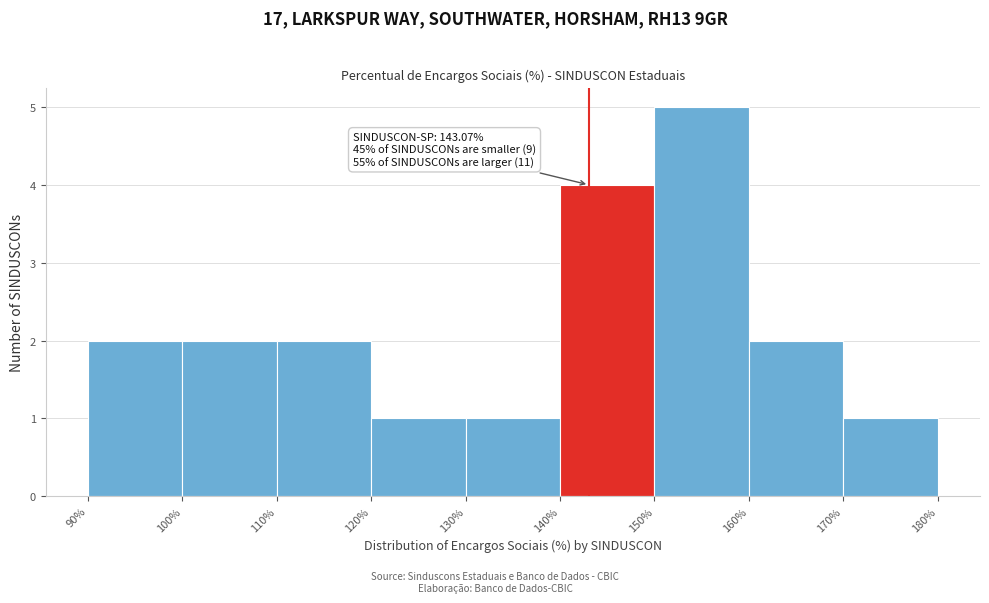

Which range on the x-axis has the tallest bar?

150% to 160%